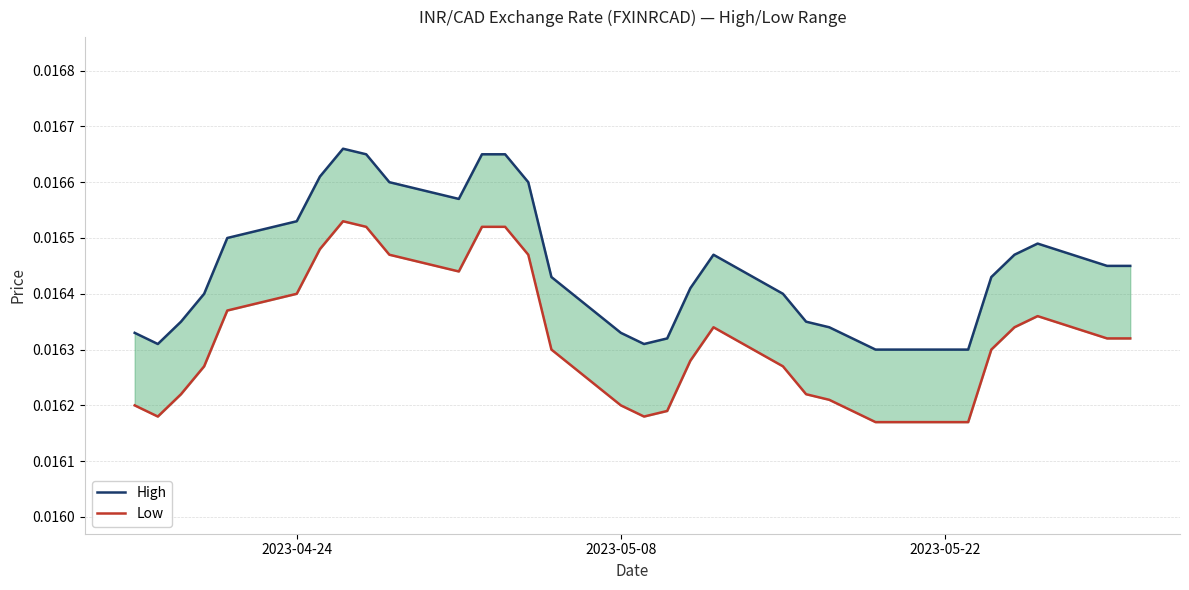

List the series in order of their peak value, highest first.

High, Low